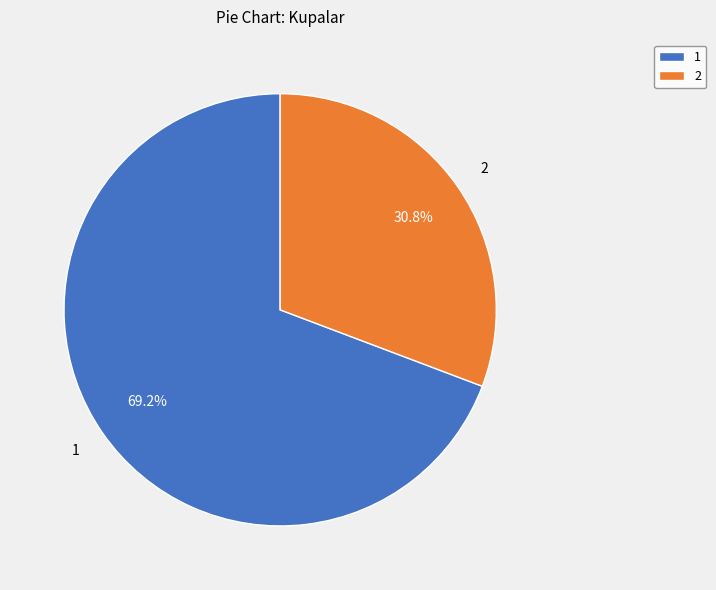

What is the smallest slice in the pie chart?

2